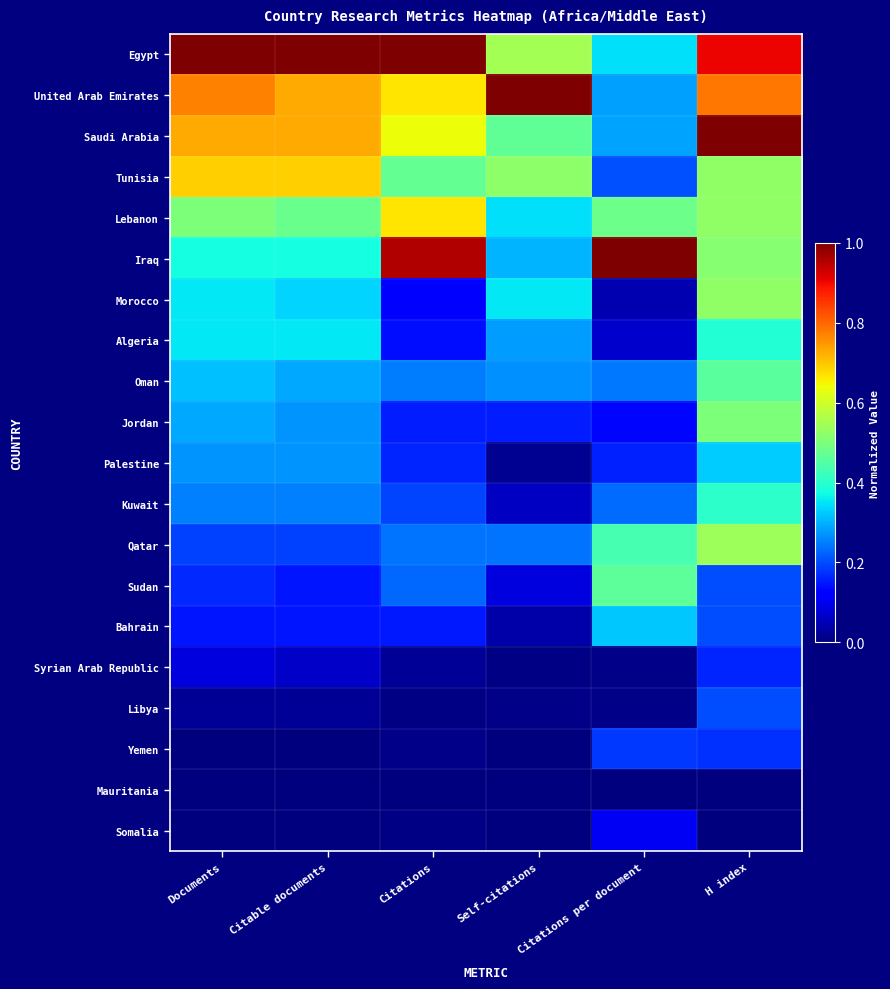

At Self-citations, list the series in order from largest to smallest.

United Arab Emirates, Egypt, Tunisia, Saudi Arabia, Morocco, Lebanon, Iraq, Algeria, Oman, Qatar, Jordan, Sudan, Kuwait, Bahrain, Palestine, Libya, Syrian Arab Republic, Yemen, Mauritania, Somalia